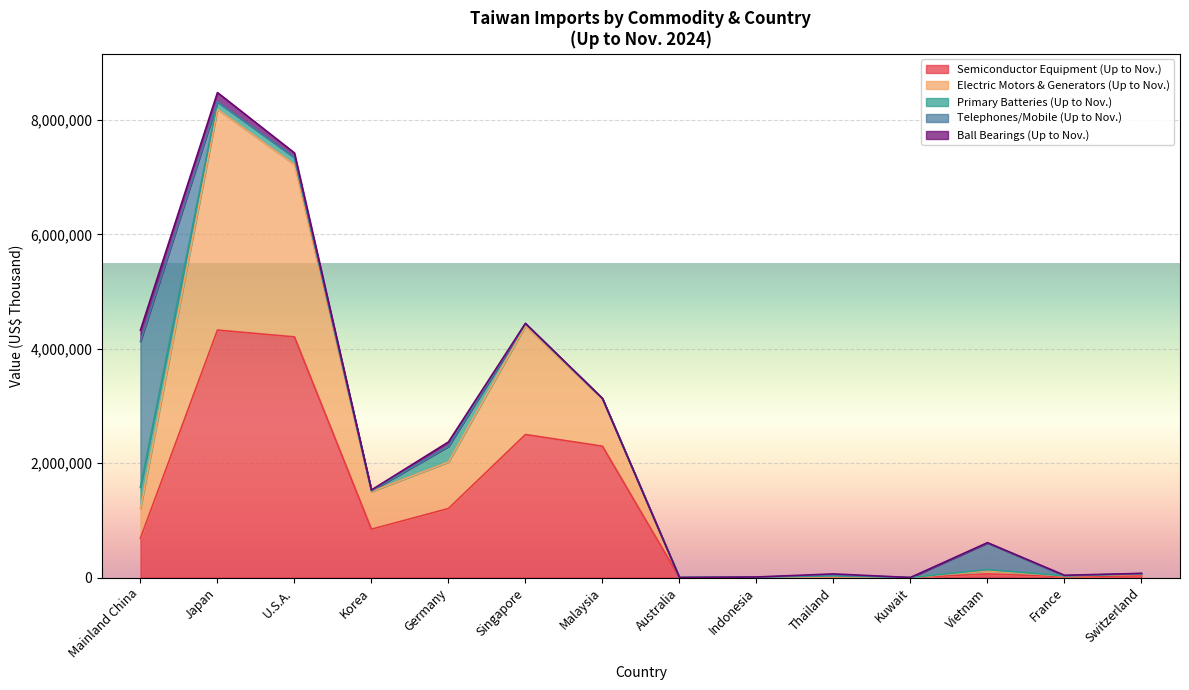

What is the total value across all series at France?

39332